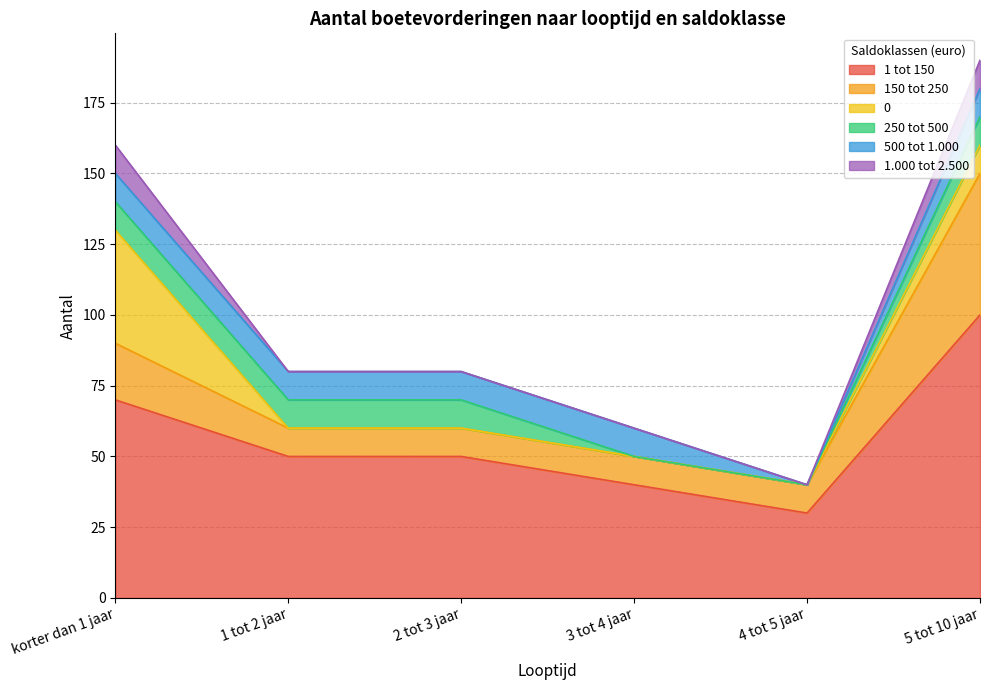

Reading right to left, extract all data points from this chart.

1 tot 150: 5 tot 10 jaar=100	4 tot 5 jaar=30	3 tot 4 jaar=40	2 tot 3 jaar=50	1 tot 2 jaar=50	korter dan 1 jaar=70
150 tot 250: 5 tot 10 jaar=50	4 tot 5 jaar=10	3 tot 4 jaar=10	2 tot 3 jaar=10	1 tot 2 jaar=10	korter dan 1 jaar=20
0: 5 tot 10 jaar=10	4 tot 5 jaar=0	3 tot 4 jaar=0	2 tot 3 jaar=0	1 tot 2 jaar=0	korter dan 1 jaar=40
250 tot 500: 5 tot 10 jaar=10	4 tot 5 jaar=0	3 tot 4 jaar=0	2 tot 3 jaar=10	1 tot 2 jaar=10	korter dan 1 jaar=10
500 tot 1.000: 5 tot 10 jaar=10	4 tot 5 jaar=0	3 tot 4 jaar=10	2 tot 3 jaar=10	1 tot 2 jaar=10	korter dan 1 jaar=10
1.000 tot 2.500: 5 tot 10 jaar=10	4 tot 5 jaar=0	3 tot 4 jaar=0	2 tot 3 jaar=0	1 tot 2 jaar=0	korter dan 1 jaar=10